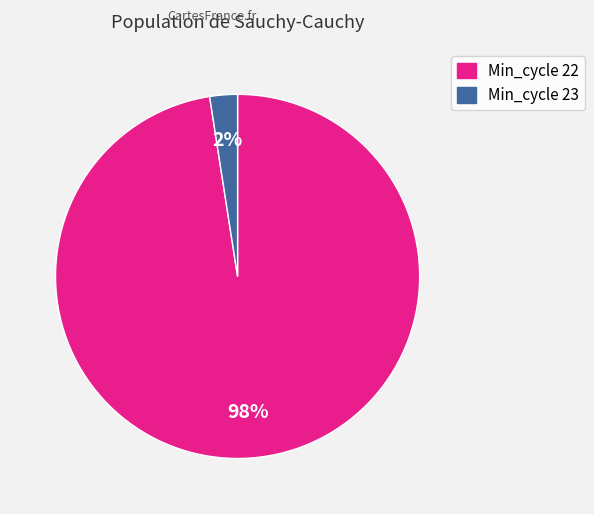

Count the number of slices in the pie.

2